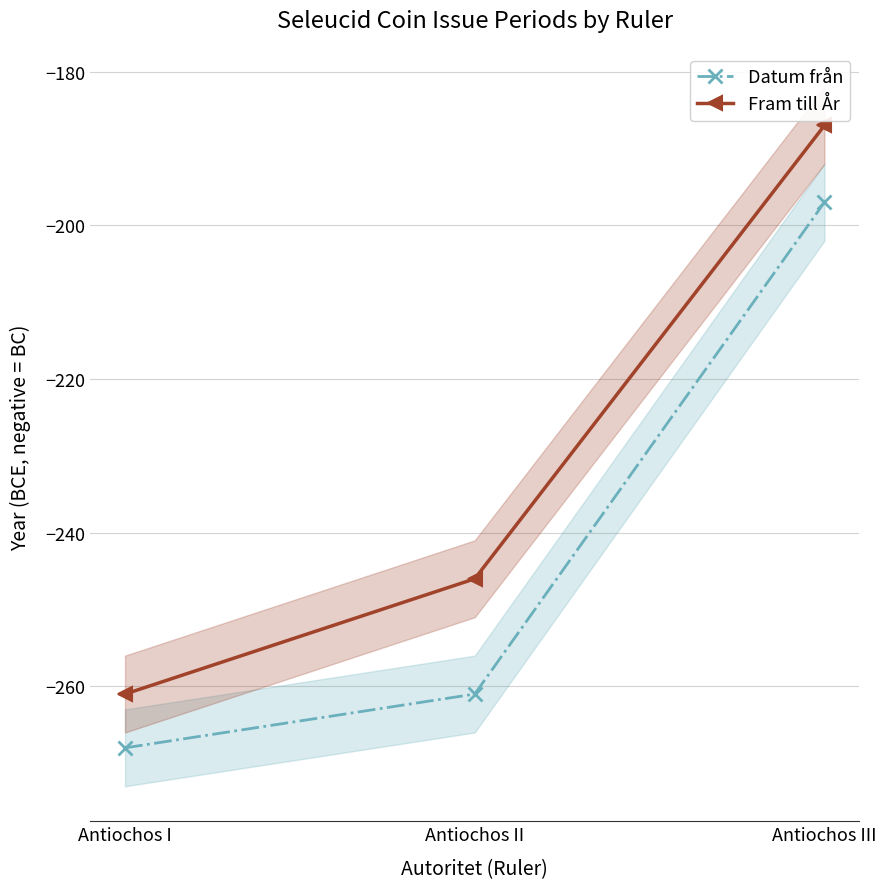

Reading left to right, transcribe all the data shown in this chart.

Datum från: Antiochos I=-268	Antiochos II=-261	Antiochos III=-197
Fram till År: Antiochos I=-261	Antiochos II=-246	Antiochos III=-187